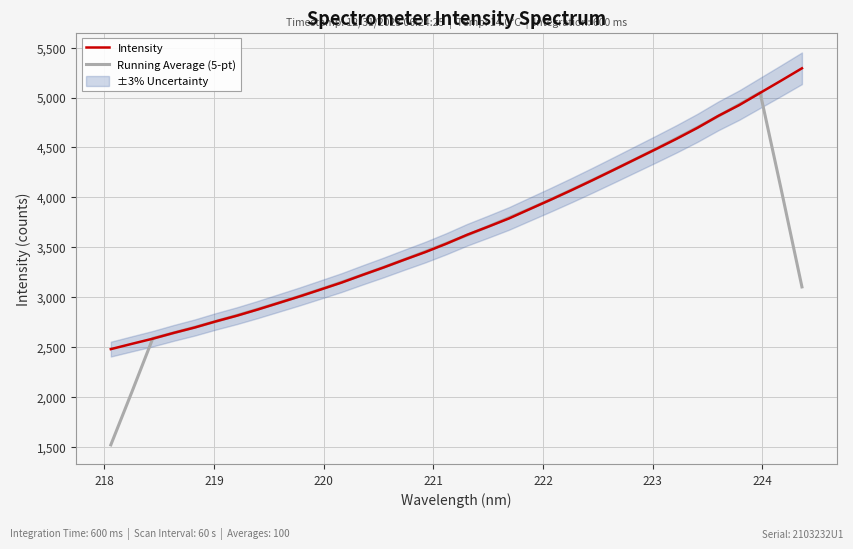

What is the maximum value for Intensity?

5293.9